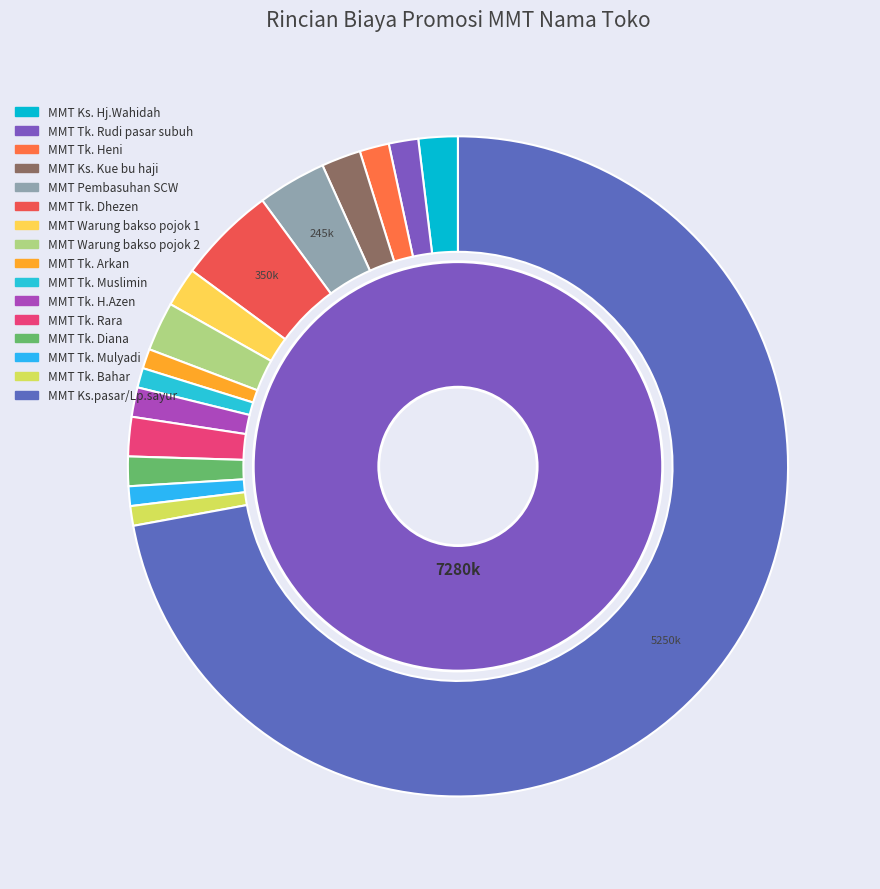

To the nearest percent, what is the combined percentage of MMT Tk. Bahar and MMT Tk. Heni?

2%